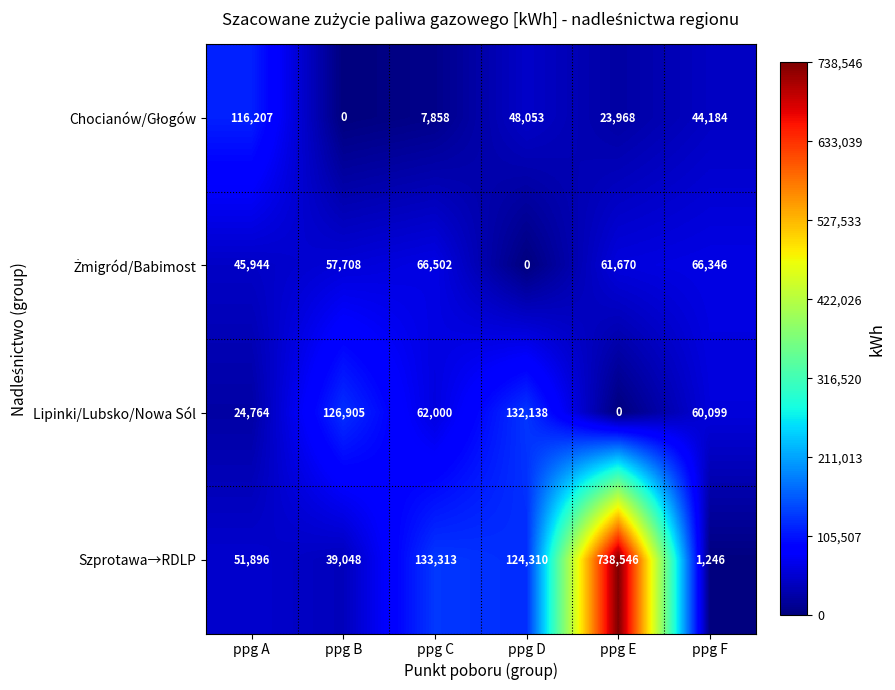

At which label does Lipinki/Lubsko/Nowa Sól reach its peak?

ppg D